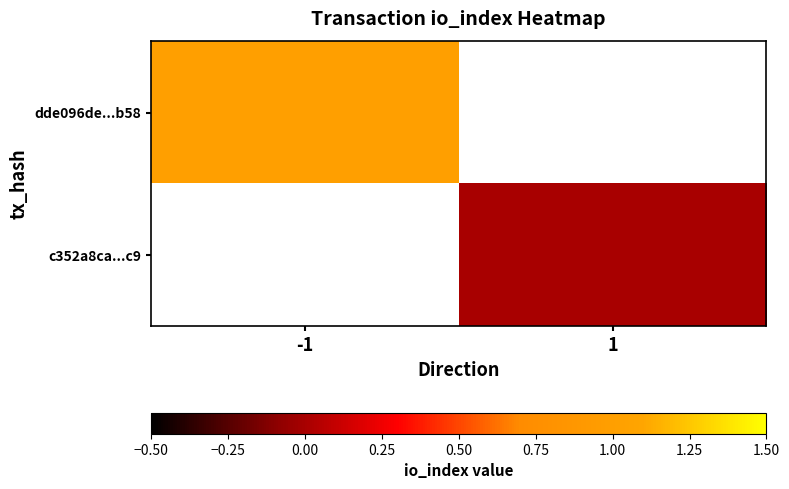

Which has a higher value, 1 or -1?

-1